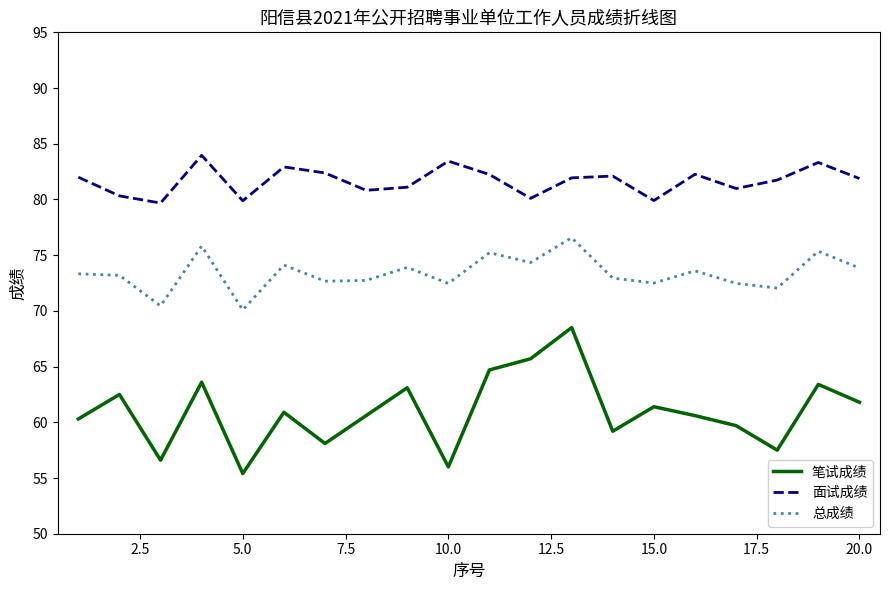

What is the greatest value displayed?

84.0